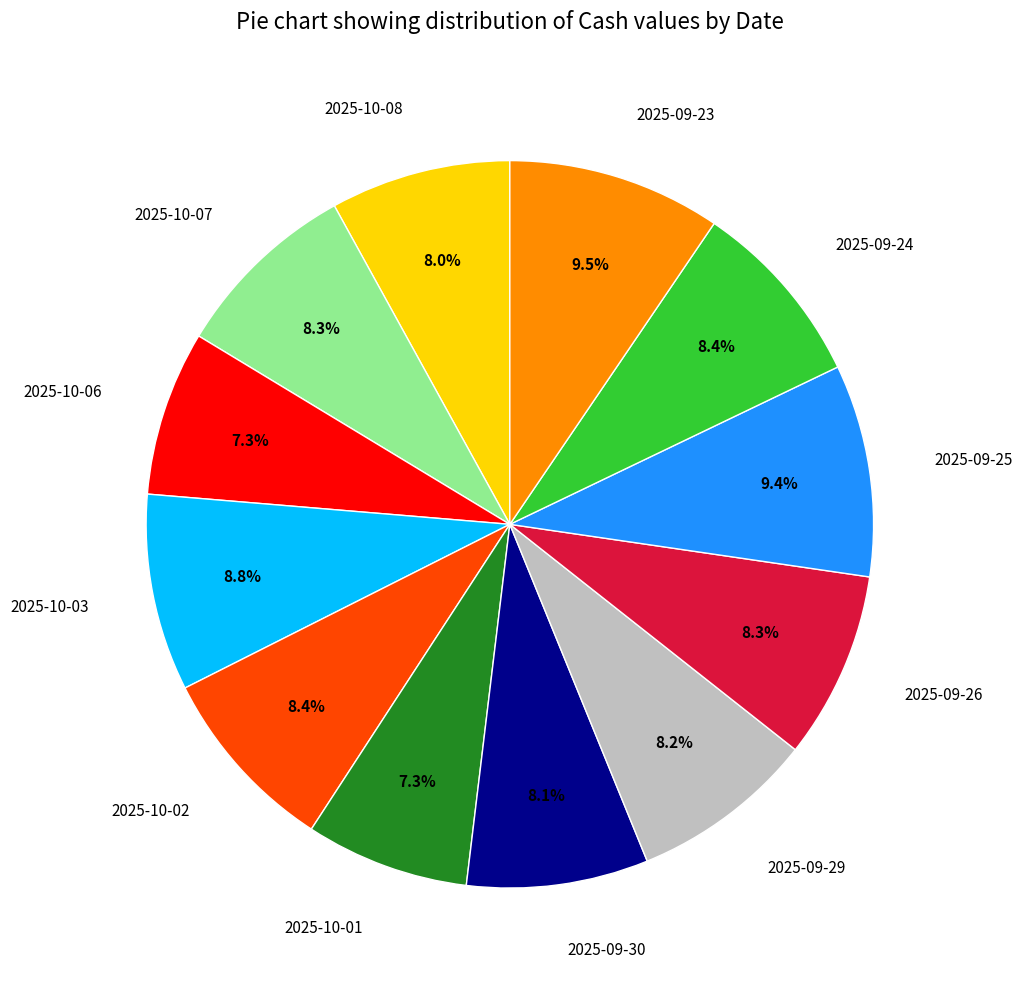

True or false: 2025-09-26 accounts for 20% of the total.

False